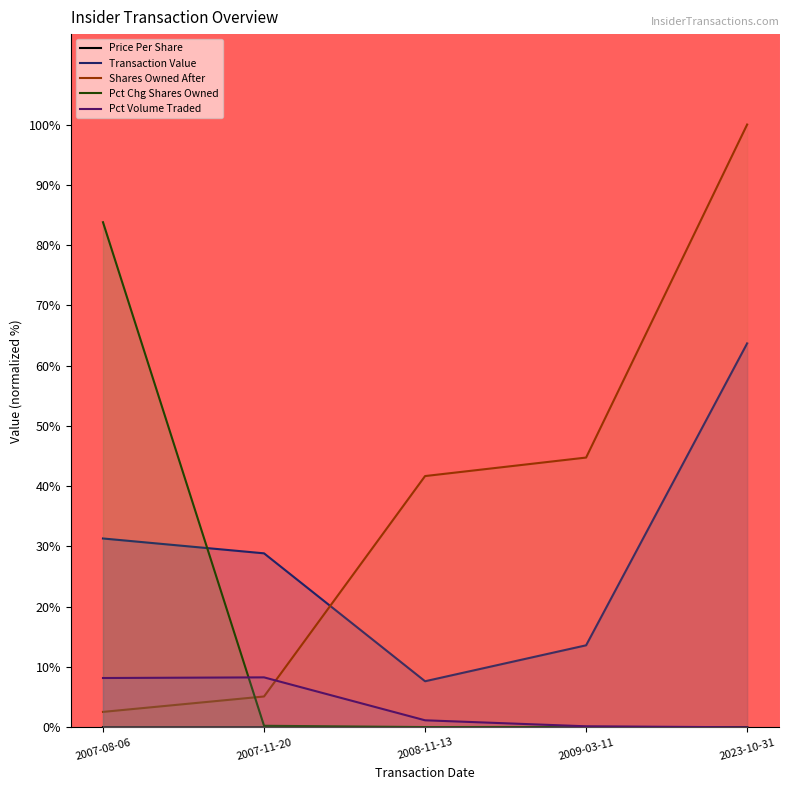

Is it true that transactionPricePerShare equals 0.0 at 2008-11-13?

True